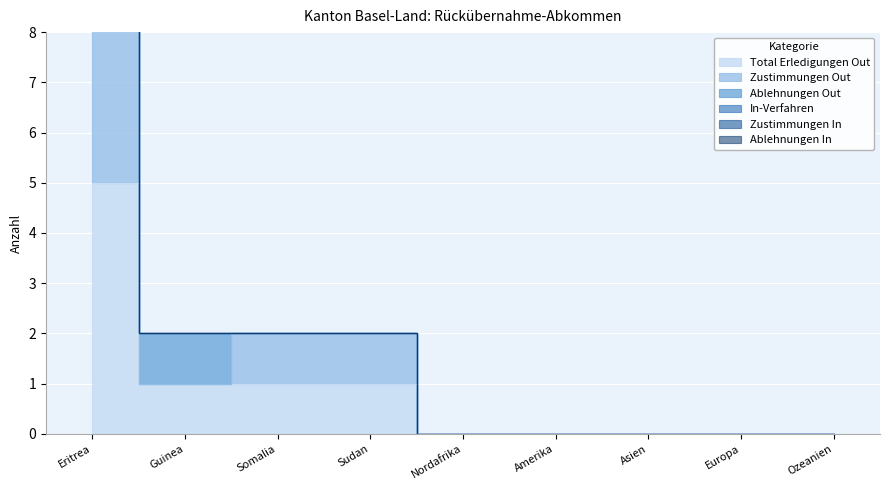

What is the label of the 3rd point from the left?

Somalia